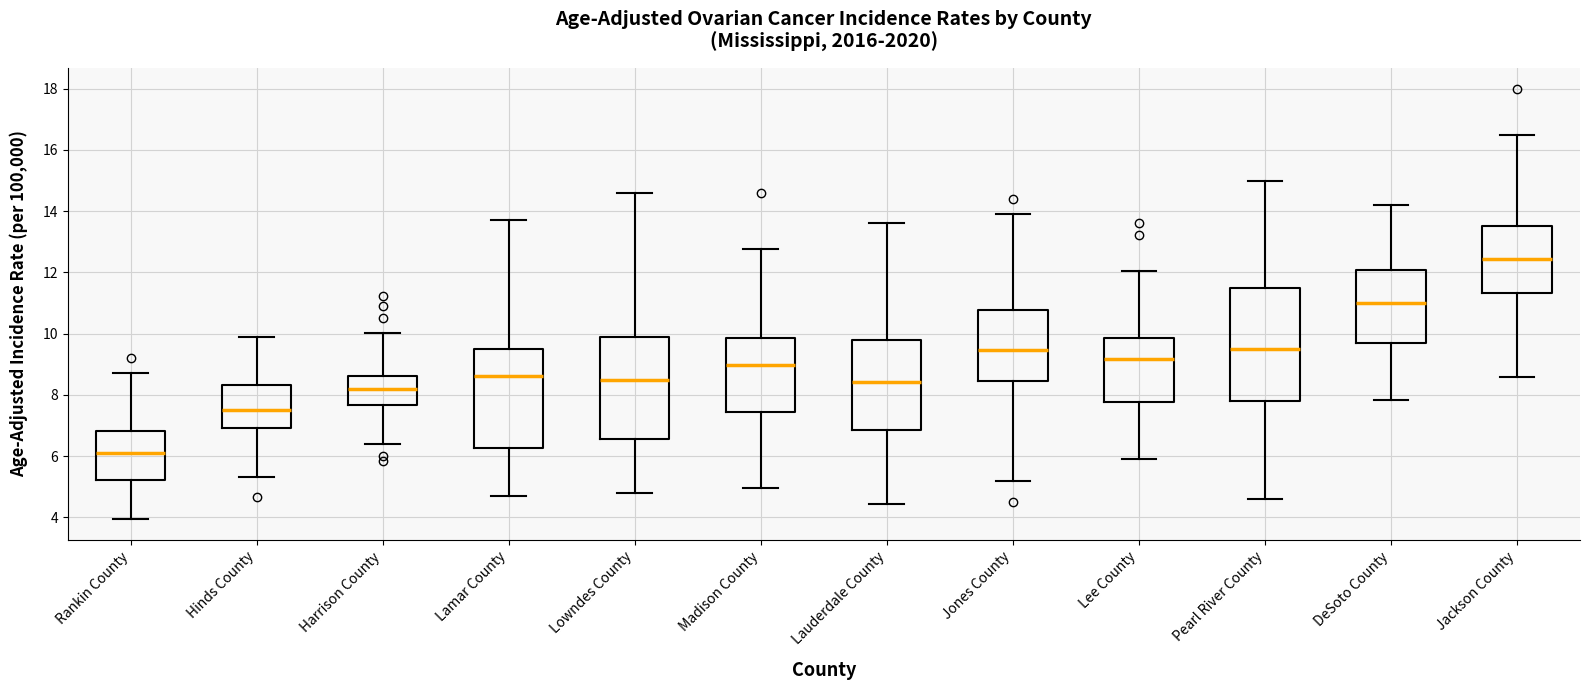

Which box has the highest median line?

Jackson County